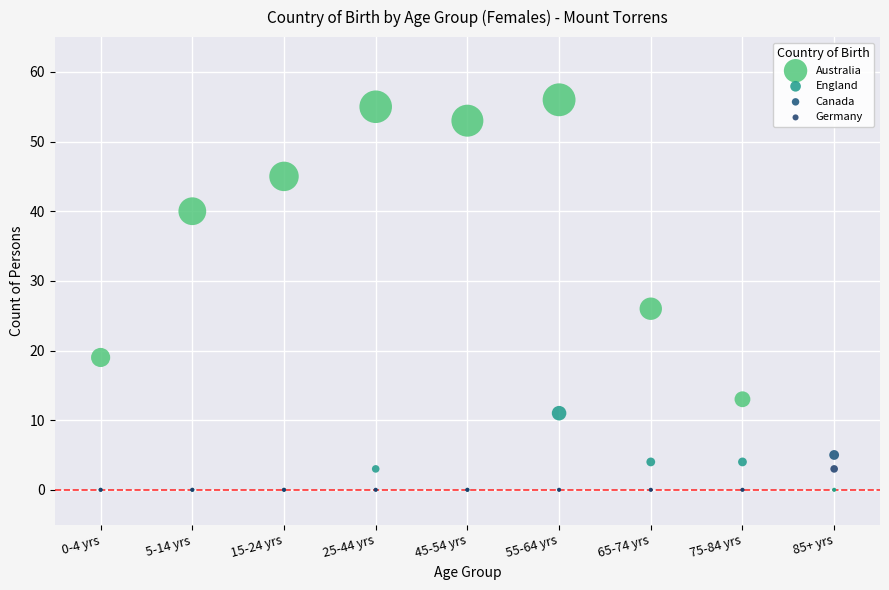

What are all the series names shown in the legend?

Australia, England, Canada, Germany